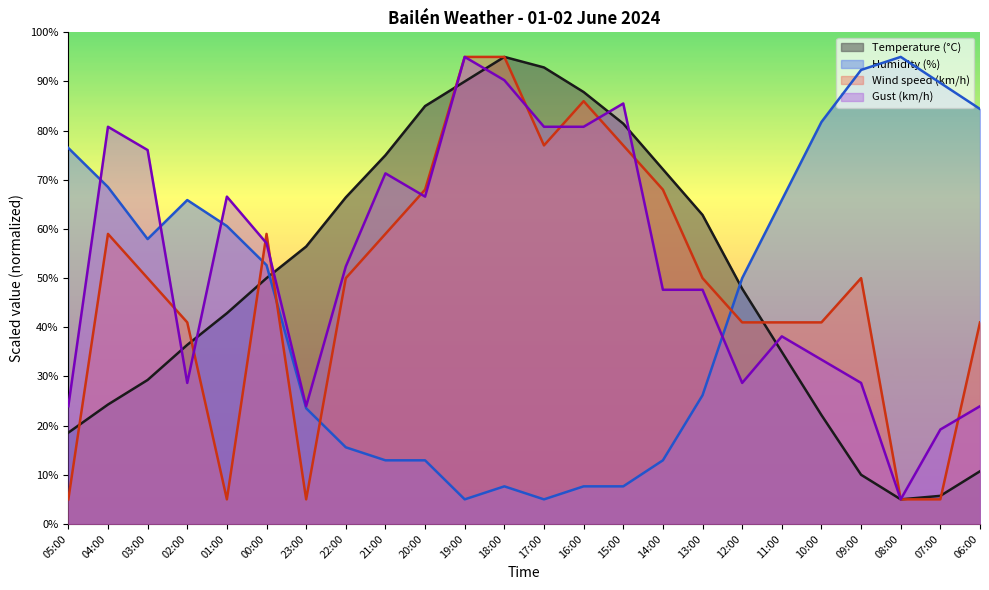

What is the label of the 19th point from the left?

11:00